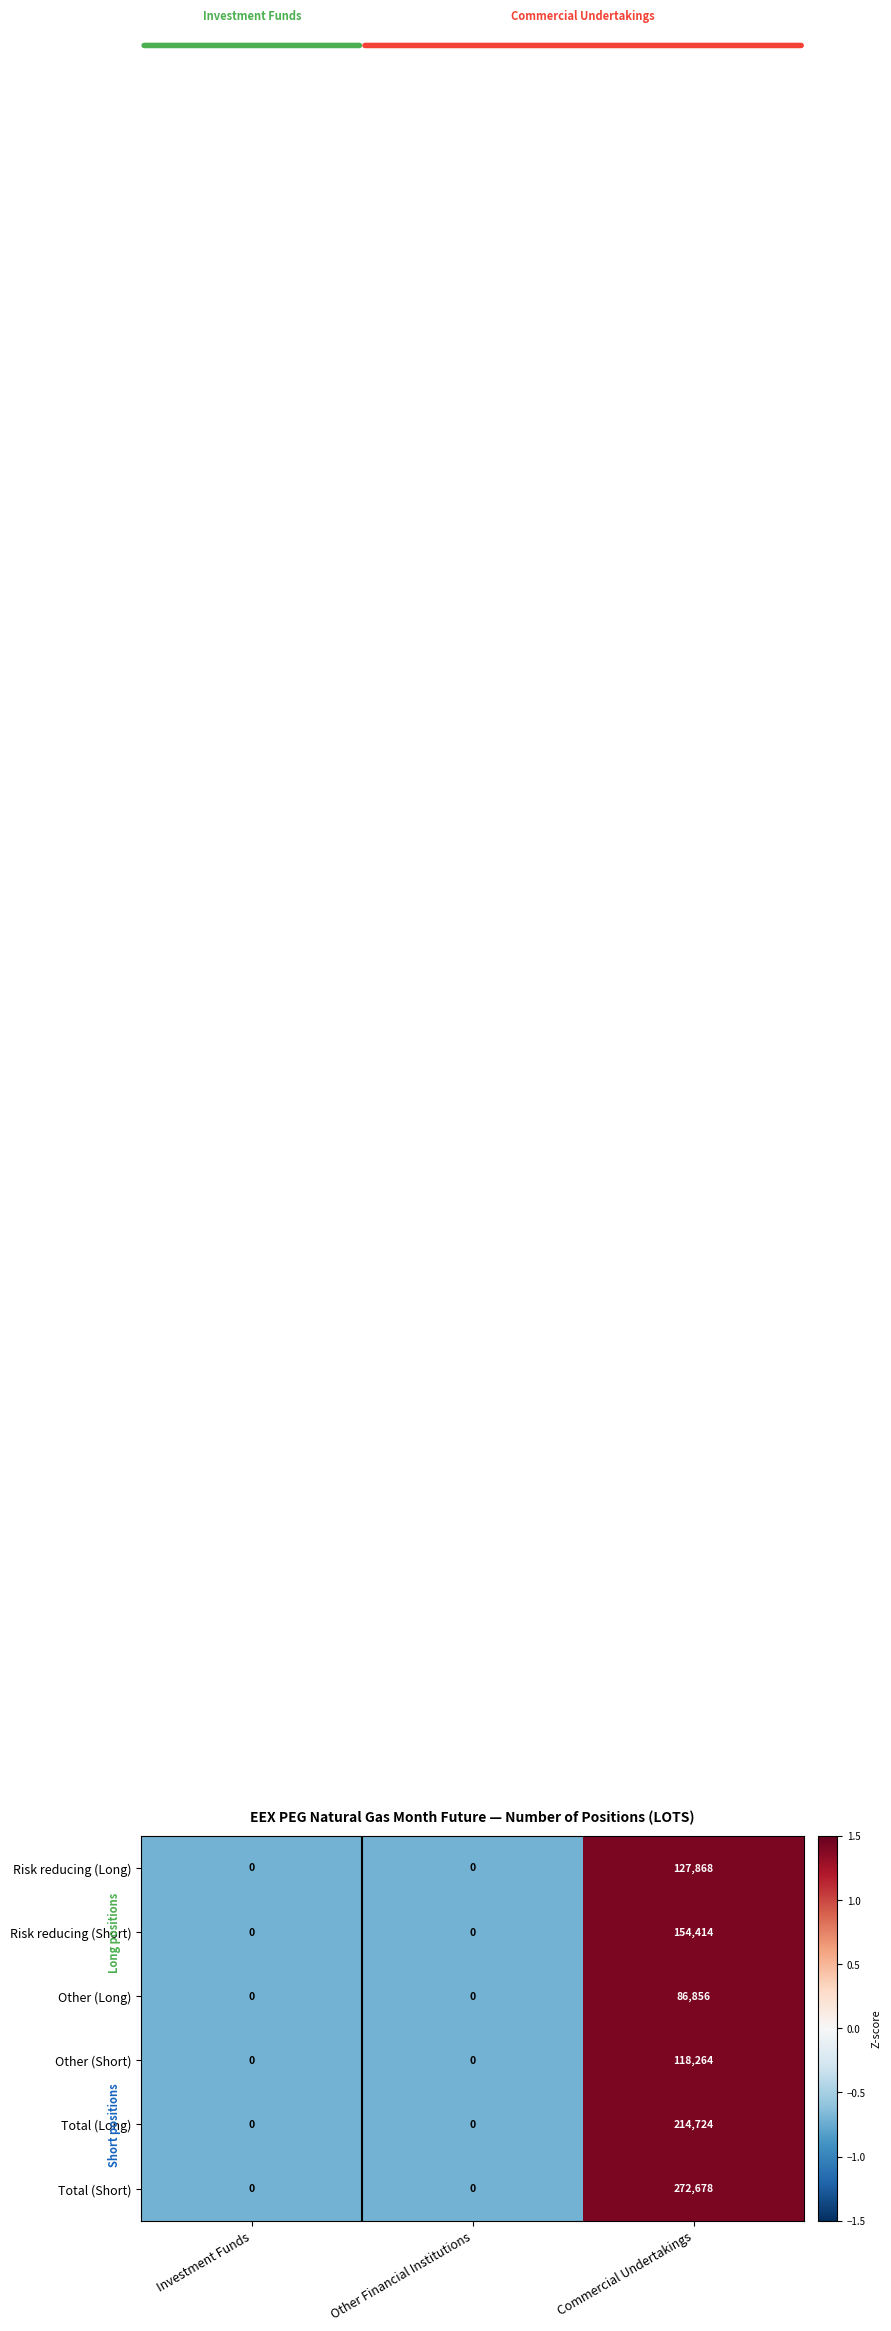

At which category is the sum across all series the highest?

Commercial Undertakings